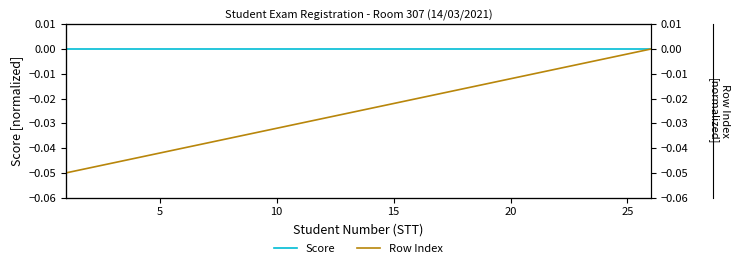

True or false: Score and Row Index cross at least once.

False